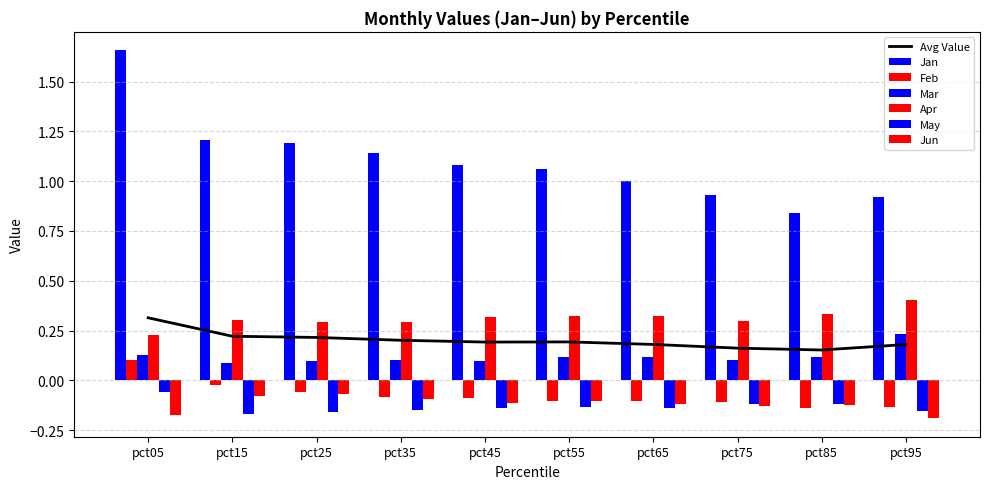

What is the difference between the second highest and minimum values in the Jun series?

0.1